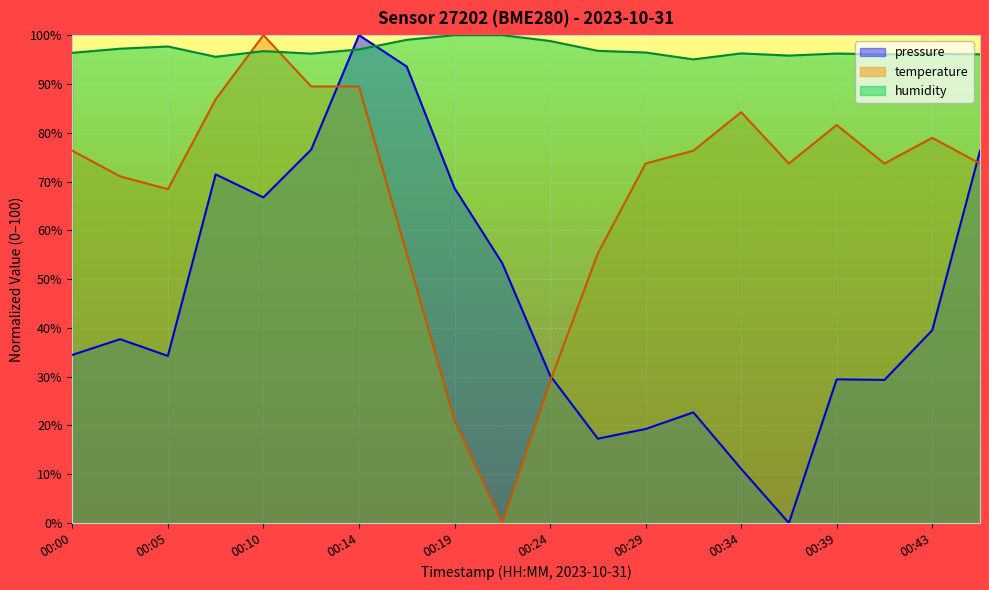

What is the value of the humidity point at the 3rd from the left?

97.7